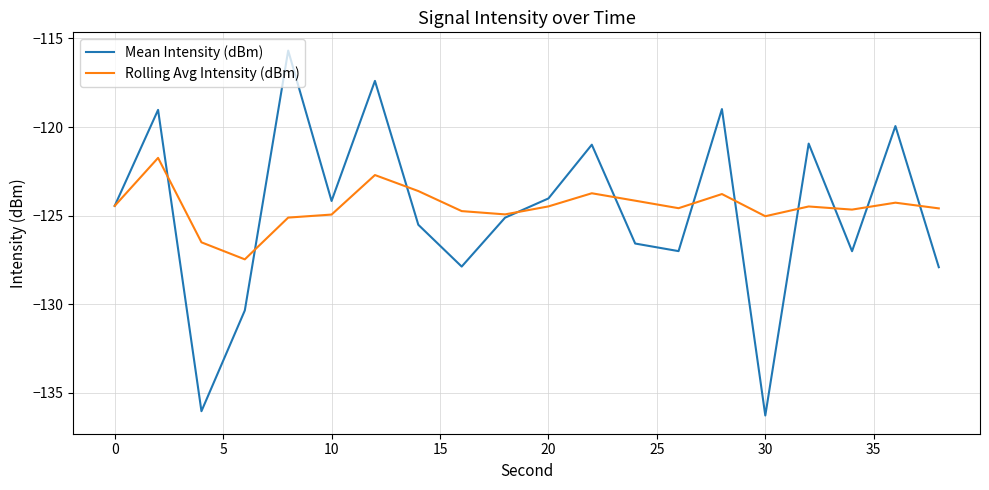

What is the maximum value shown in the chart?

-115.7